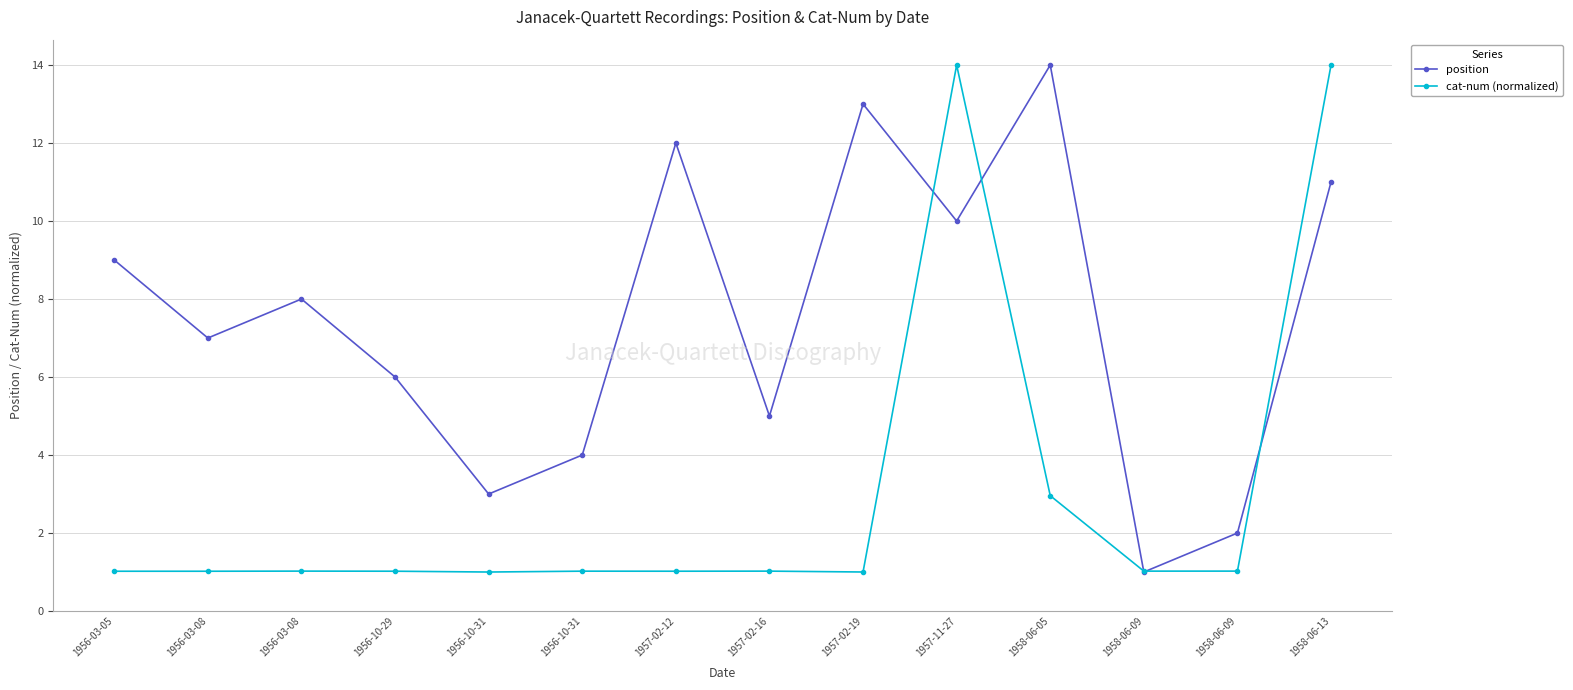

How many data points does each series have?

14